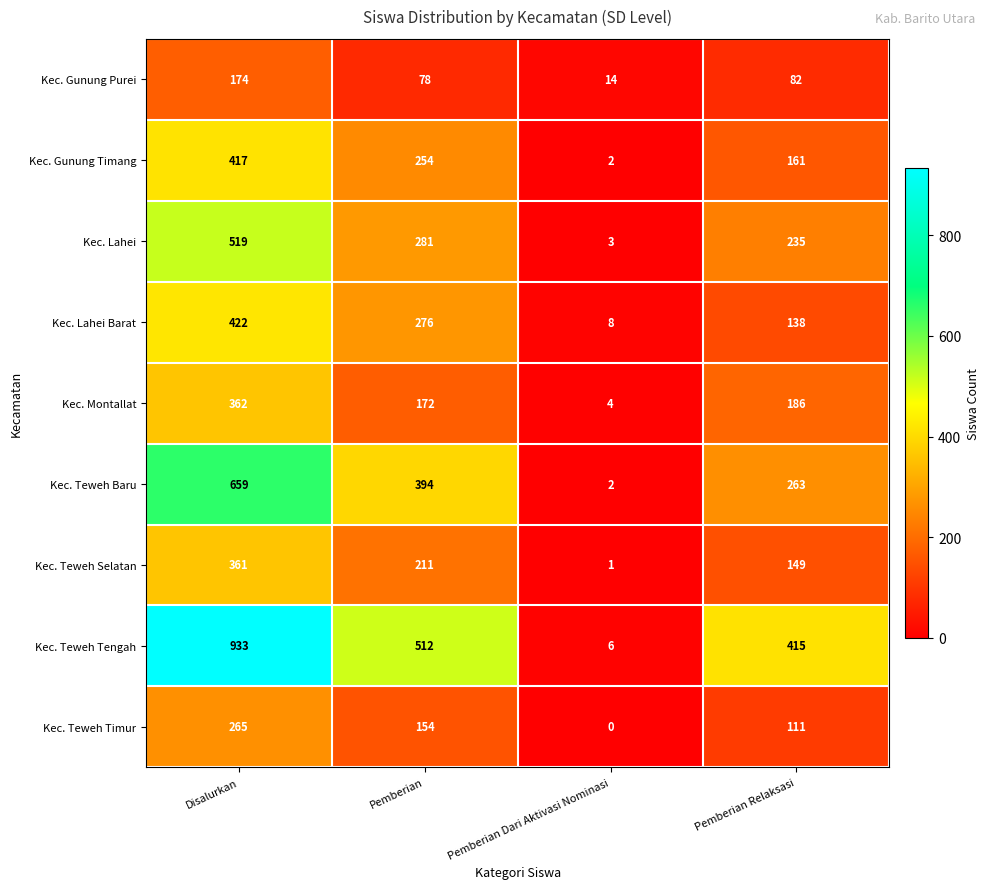

Between Pemberian and Pemberian Relaksasi, which series saw the biggest shift?

Kec. Lahei Barat